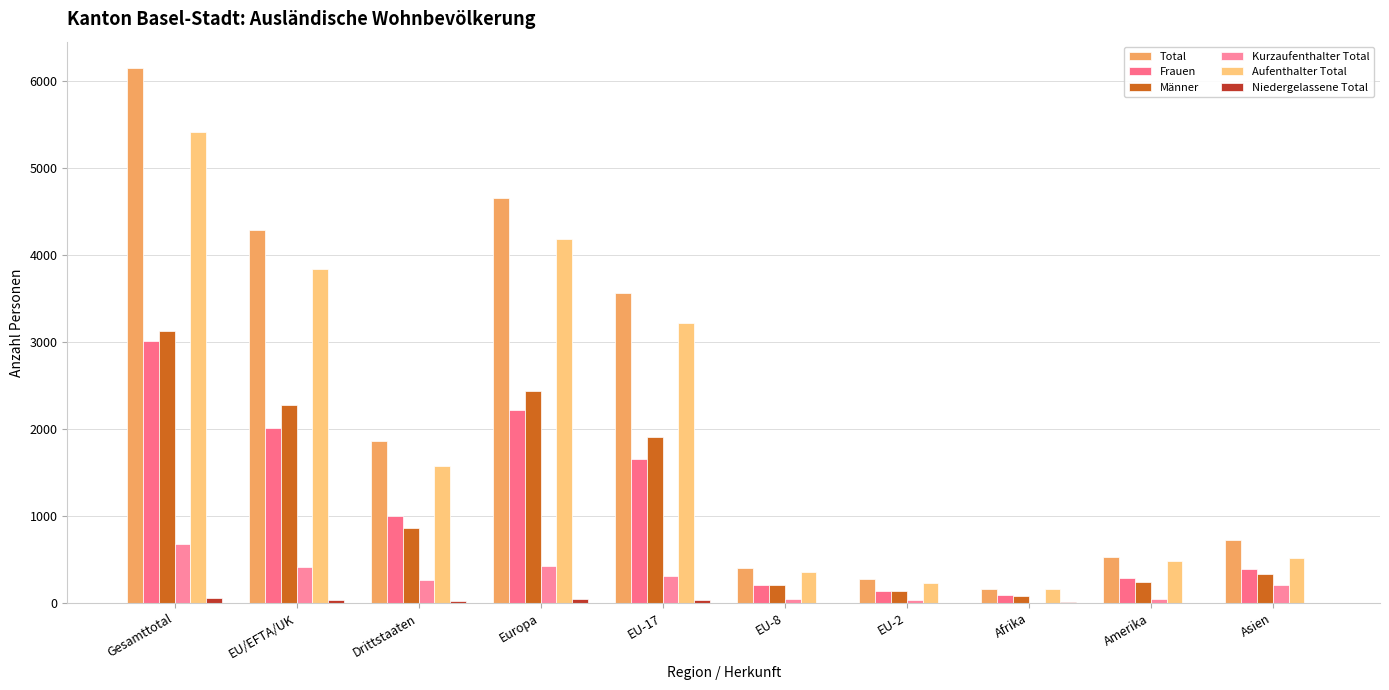

How many data points does each series have?

10